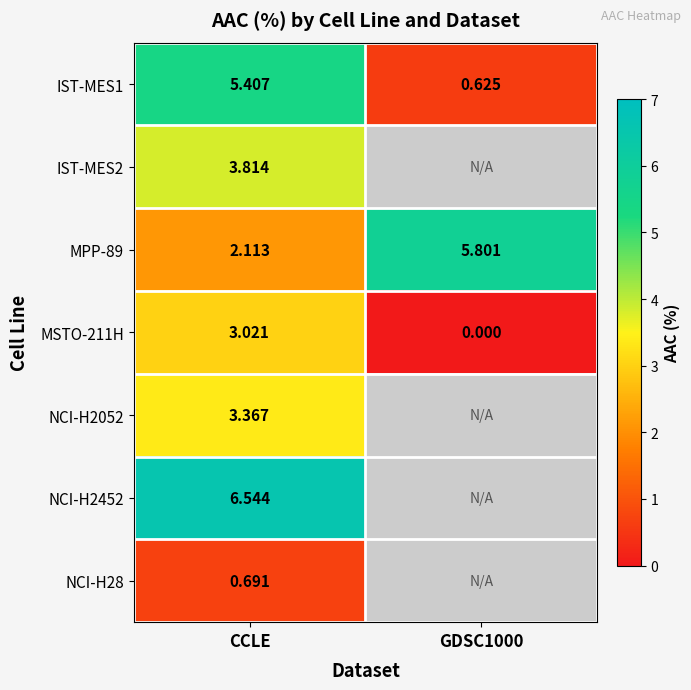

What is the spread (max minus min) of values at GDSC1000?

5.8